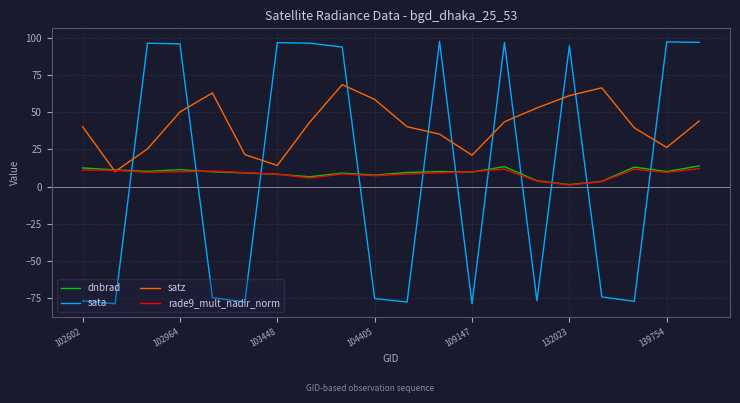

Rank the series by their maximum value, from lowest to highest.

rade9_mult_nadir_norm, dnbrad, satz, sata